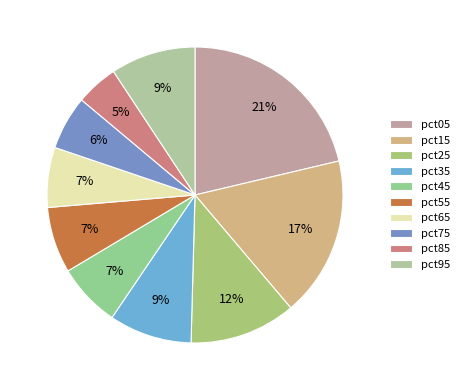

True or false: pct65 accounts for 7% of the total.

True